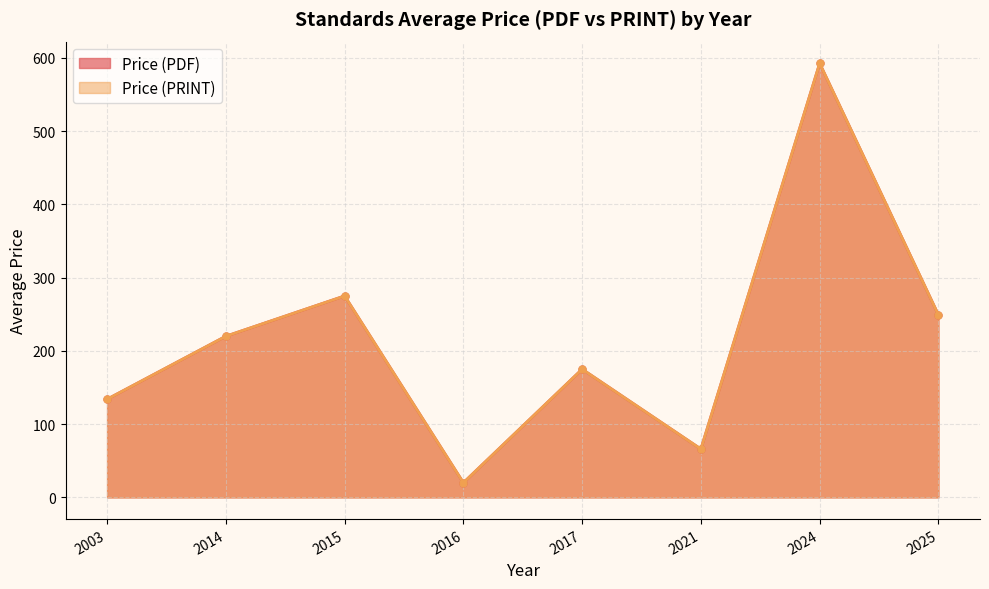

Read the Price (PRINT) value at 2025, to the nearest 100.

200